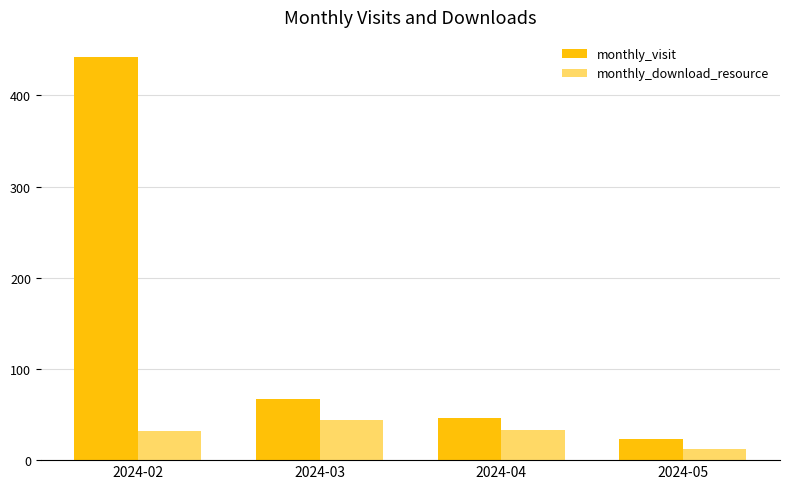

Where is monthly_visit nearest to the value 232?

2024-03